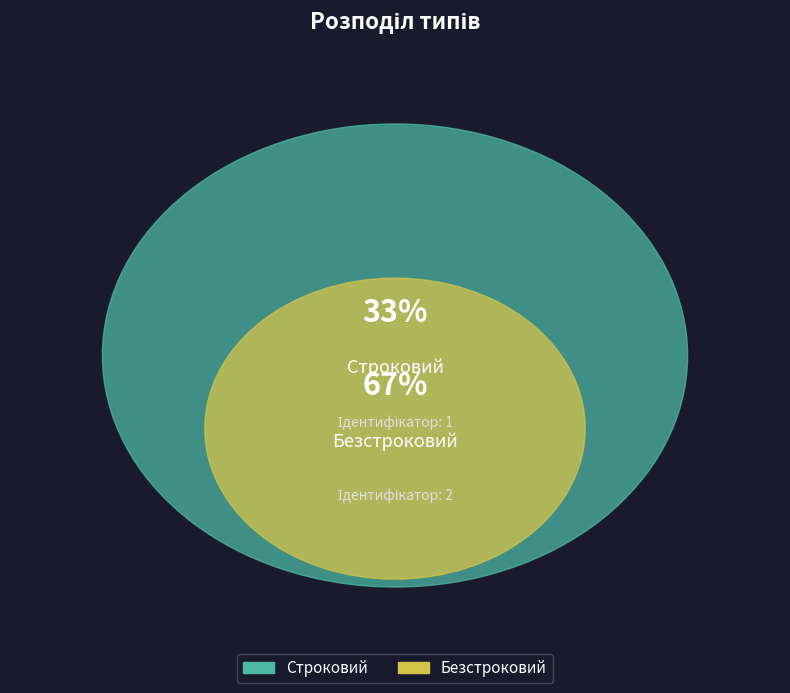

Does Безстроковий represent more than half of the total?

Yes